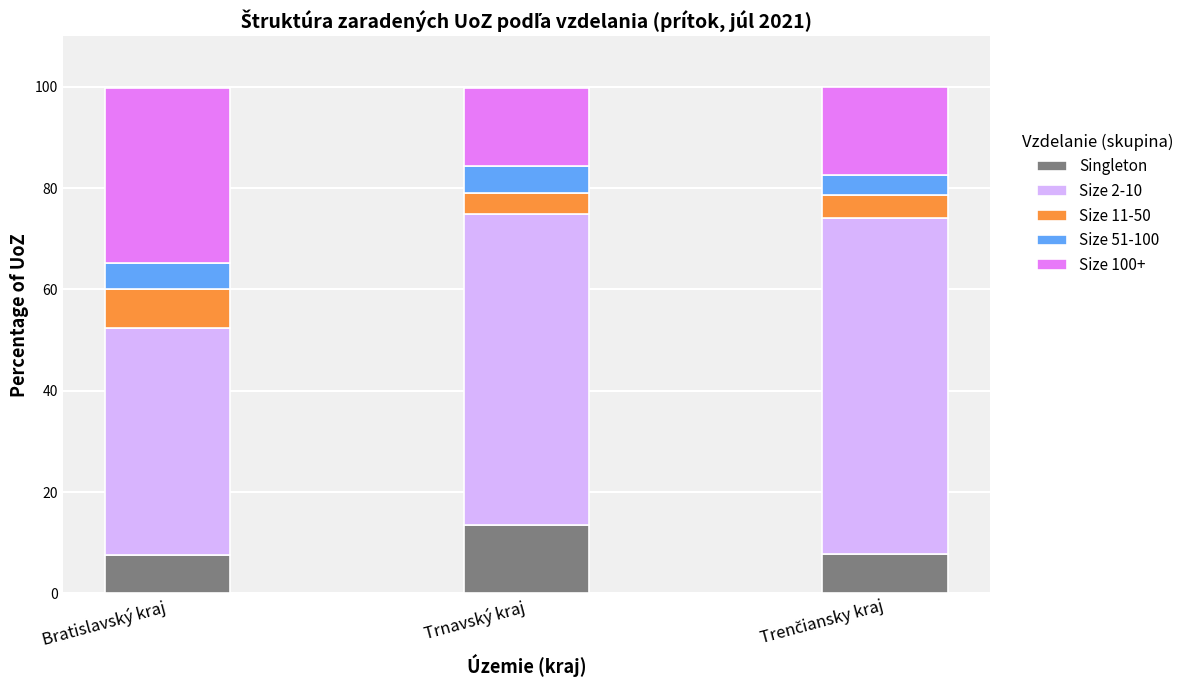

What are all the series names shown in the legend?

Singleton, Size 2-10, Size 11-50, Size 51-100, Size 100+